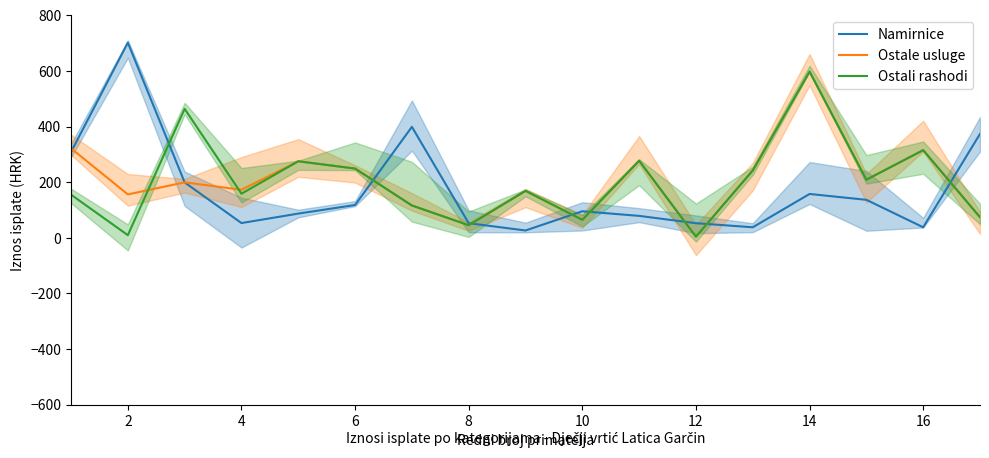

After their last crossing, which series has the higher values: Ostale usluge or Namirnice?

Namirnice